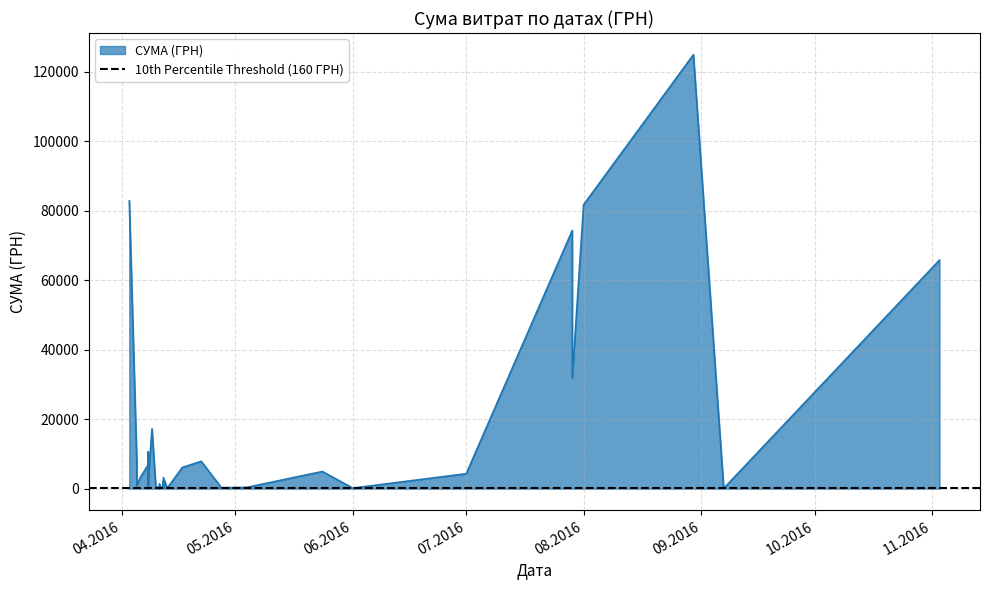

What is the change in value from 01.06.2016 to 12.04.2016?

+739.0